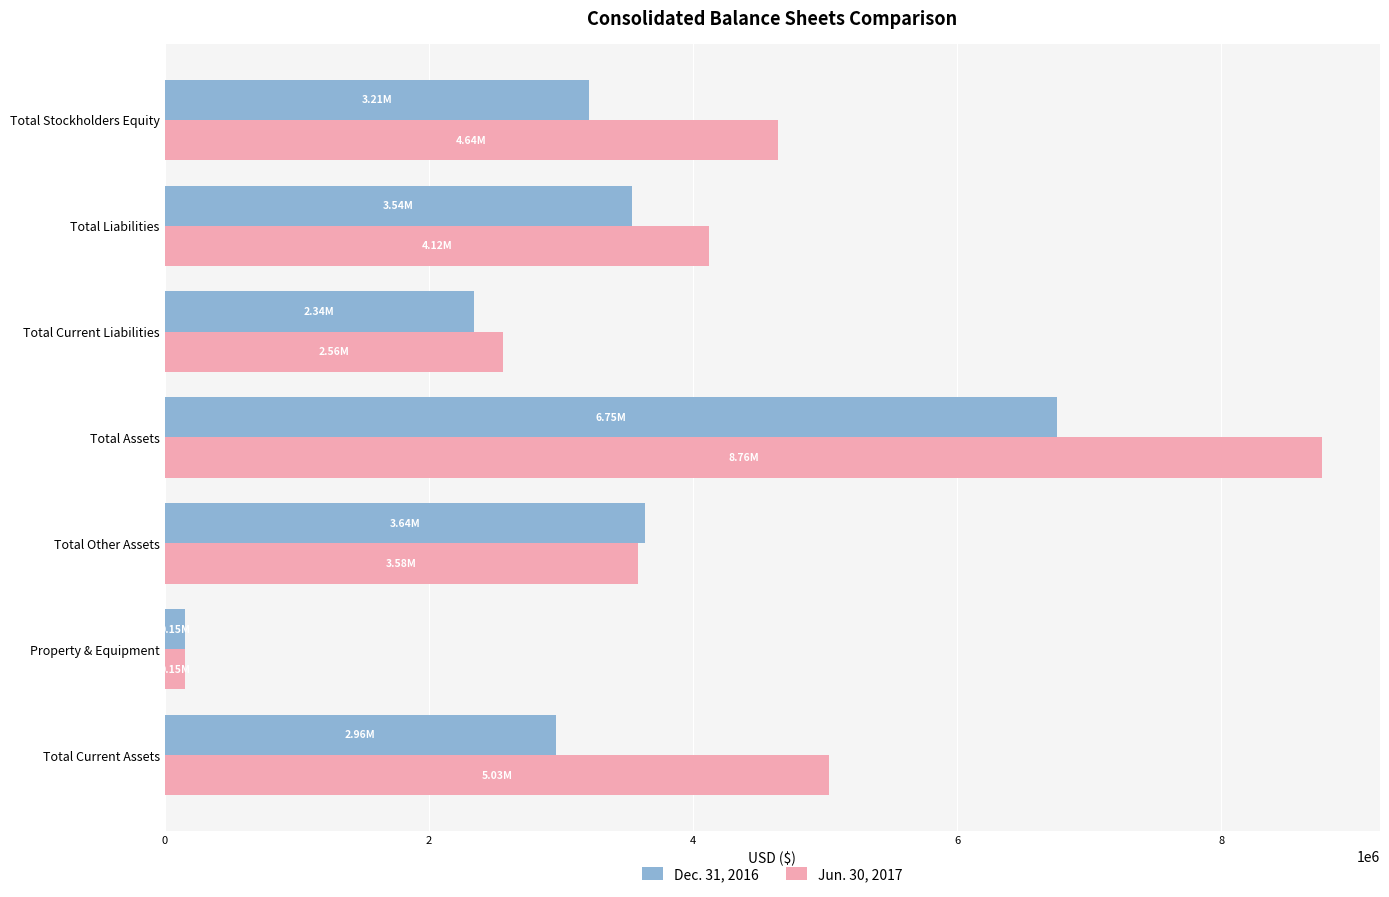

What is the difference between the second highest and second lowest values in the Dec. 31, 2016 series?

1297406